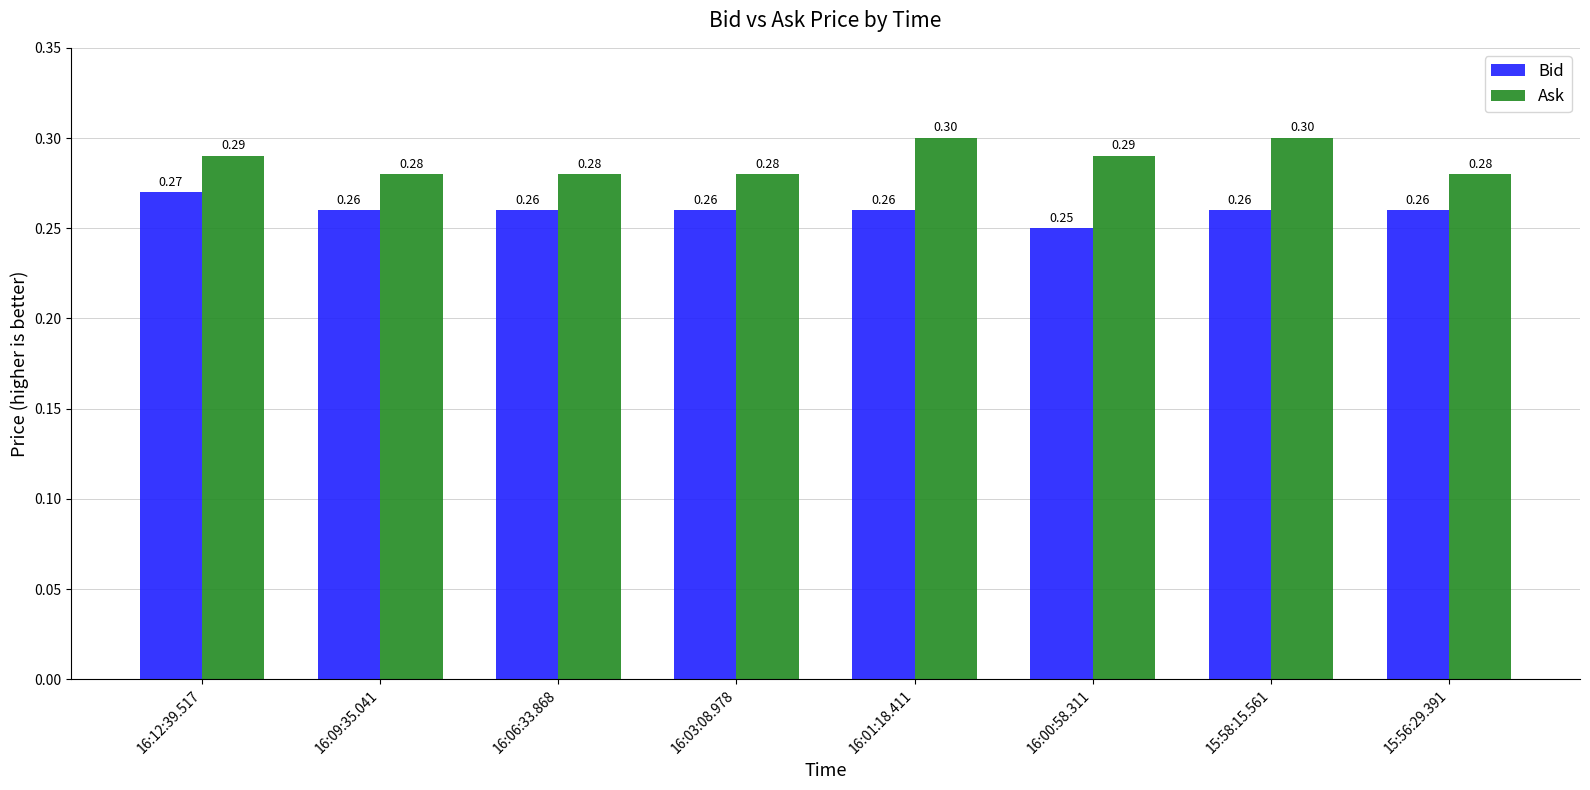

Between 16:03:08.978 and 15:58:15.561, which series saw the biggest shift?

Ask